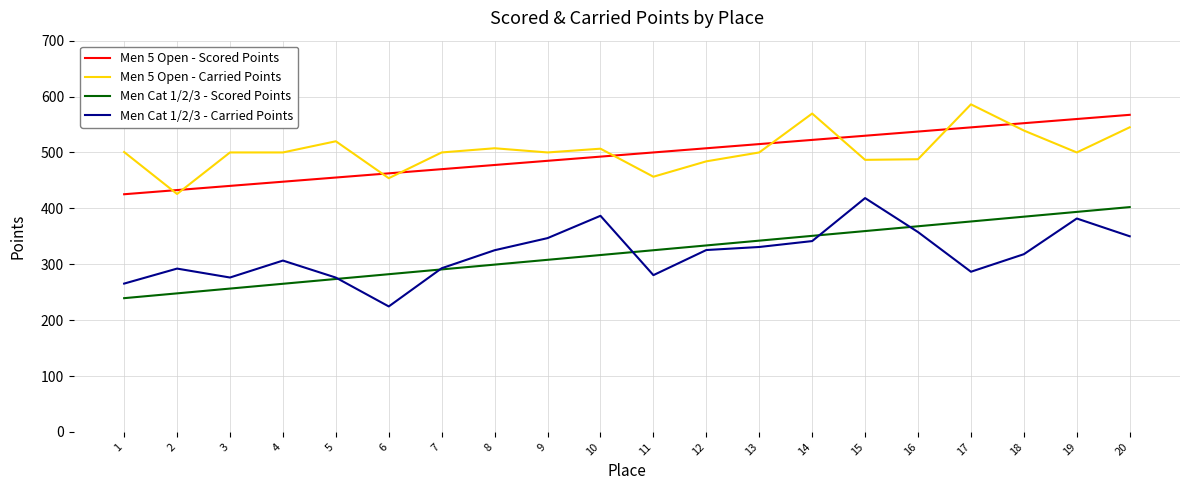

True or false: Men 5 Open - Scored Points and Men Cat 1/2/3 - Scored Points intersect in this chart.

False